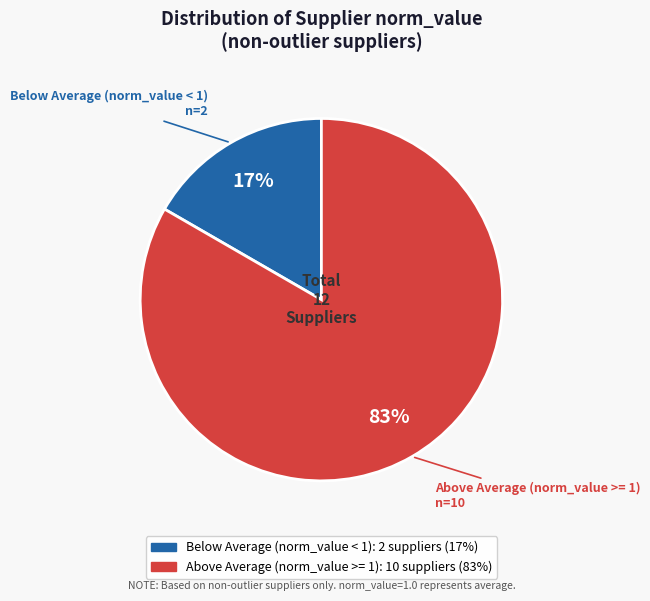

How many segments does this pie chart have?

2